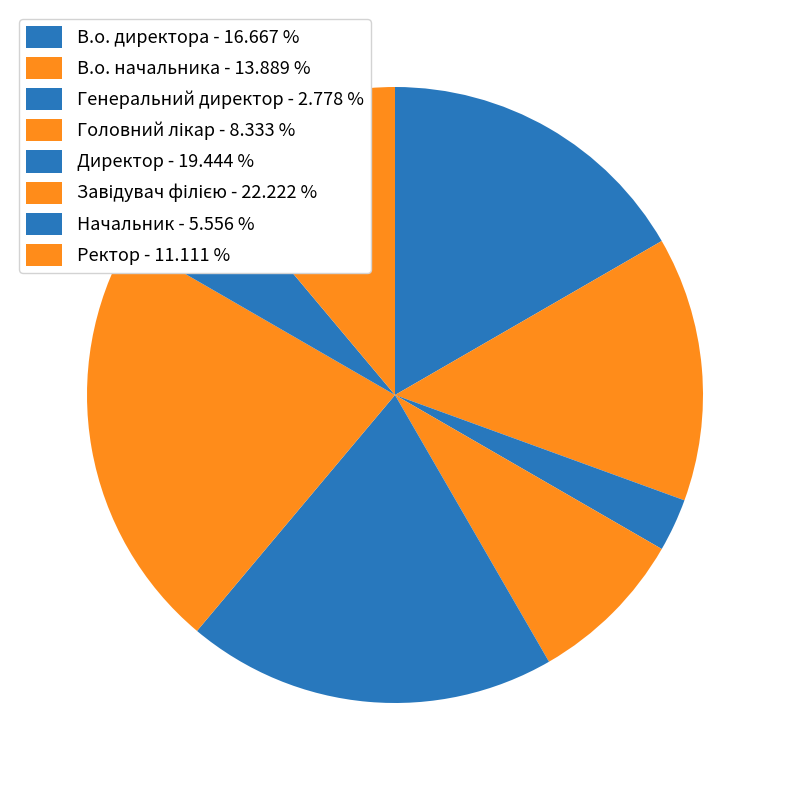

What is the largest slice in the pie chart?

Завідувач філією